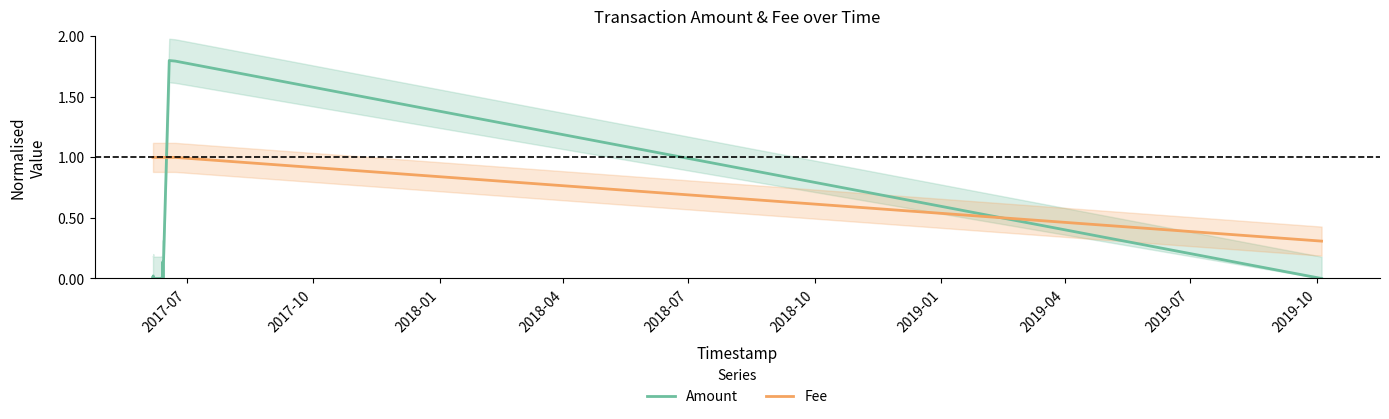

What is the lowest value of the Fee series?

0.3